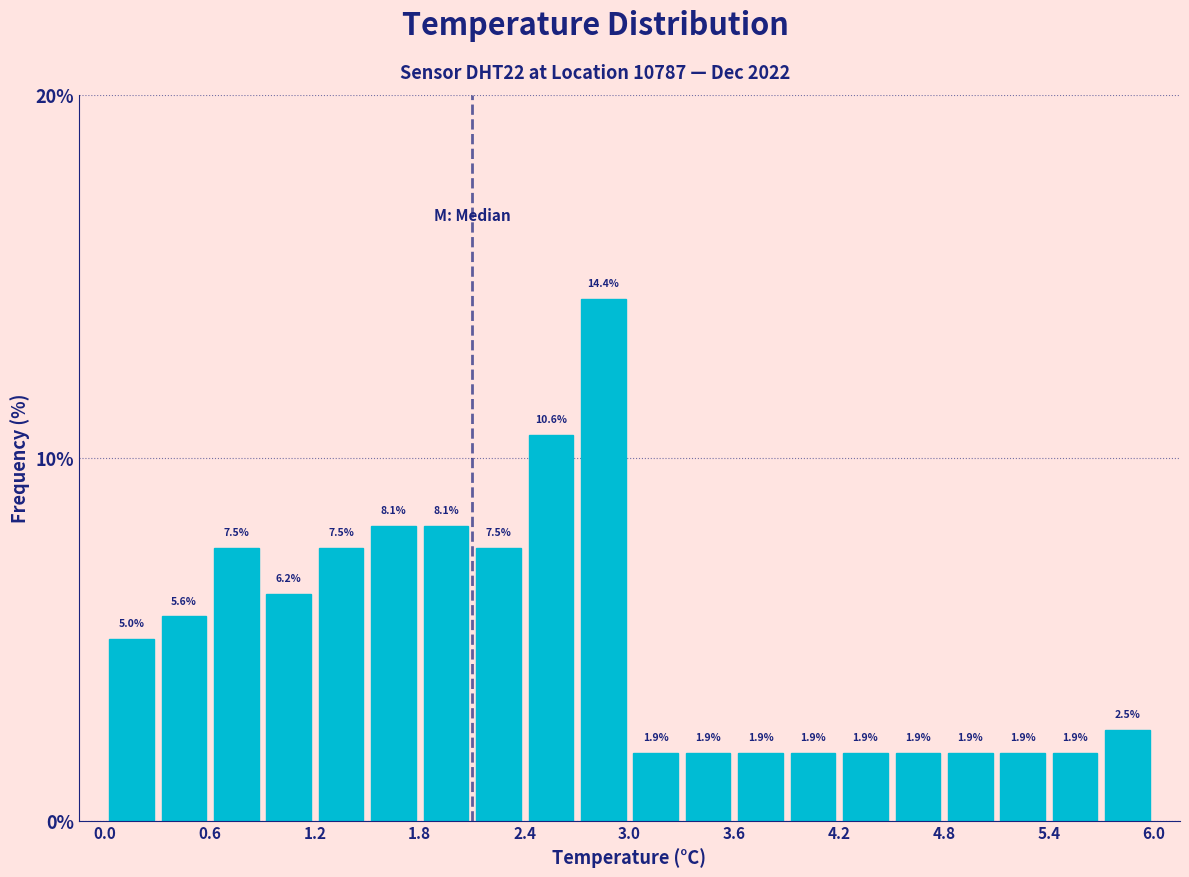

Around what value on the x-axis is the tallest bar? Give the approximate position of its centre, as read against the axis.

2.9